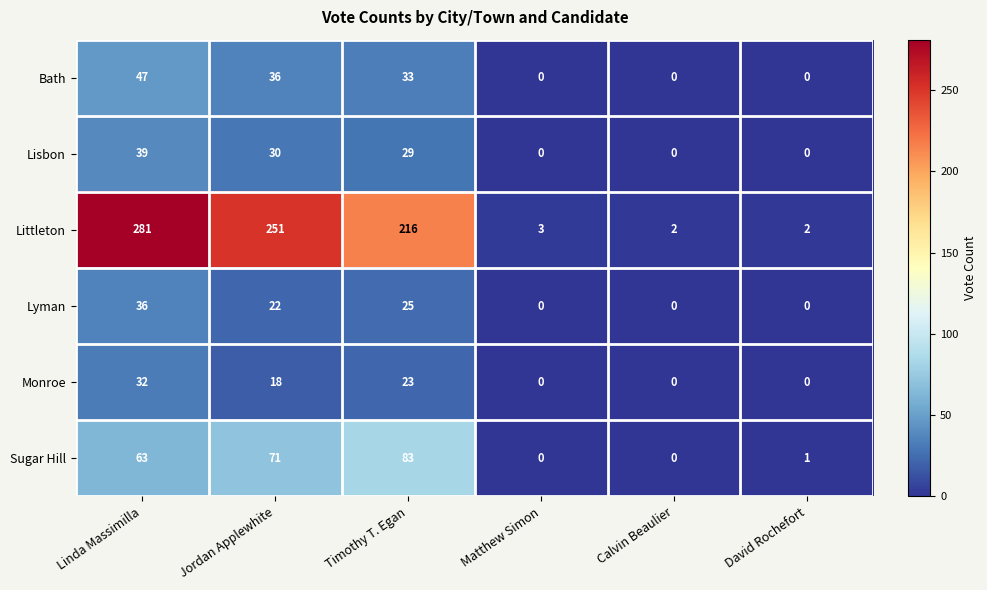

Where is Littleton nearest to the value 141?

Timothy T. Egan